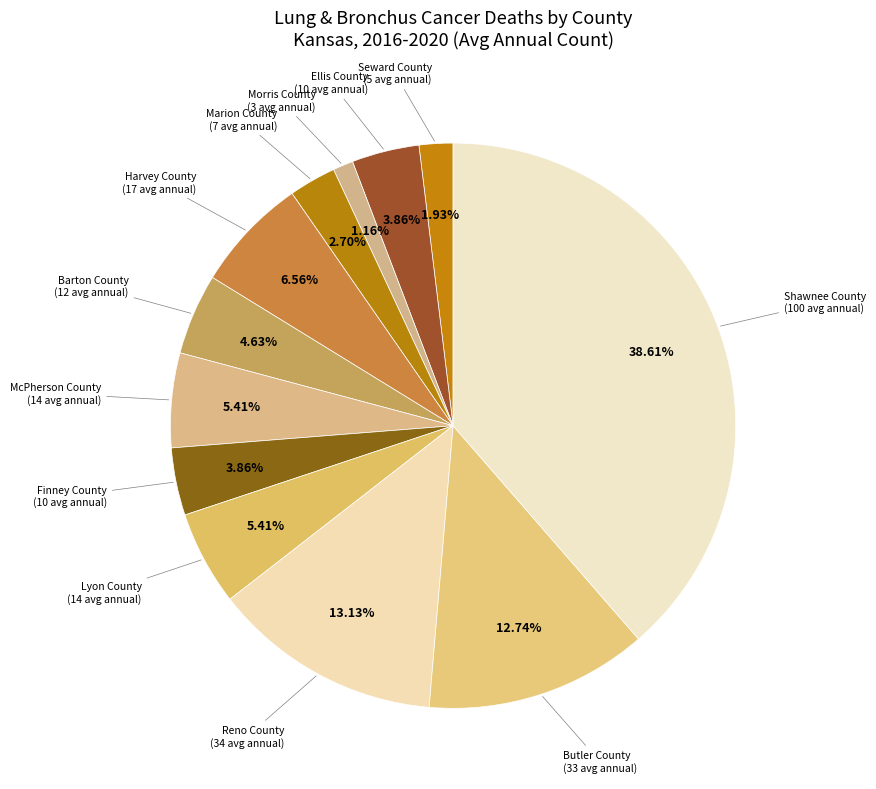

What is the largest slice in the pie chart?

Shawnee County